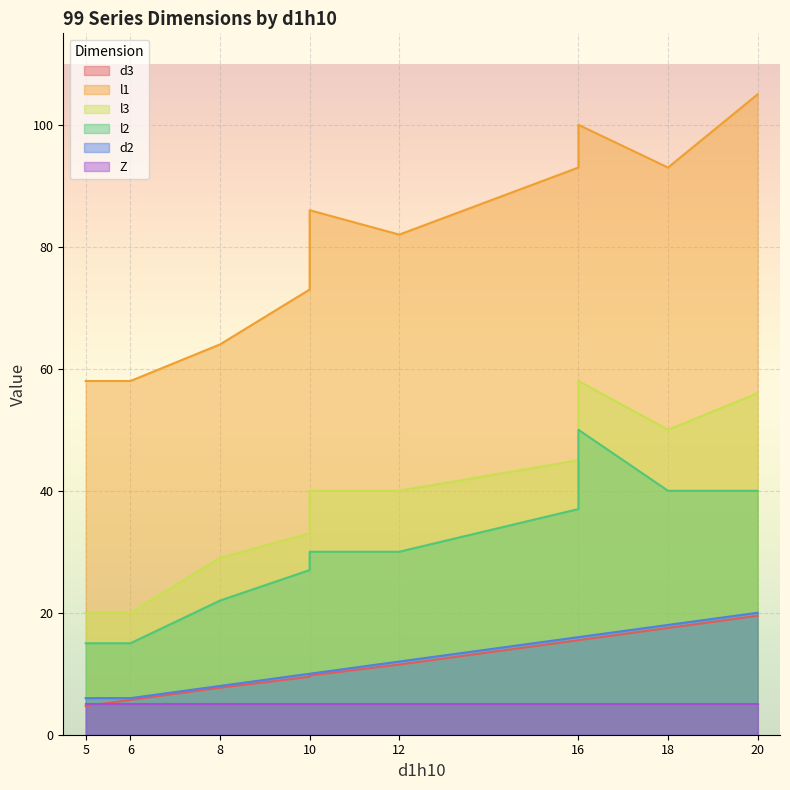

The value of l3 at 10 is 33.0. True or false?

True